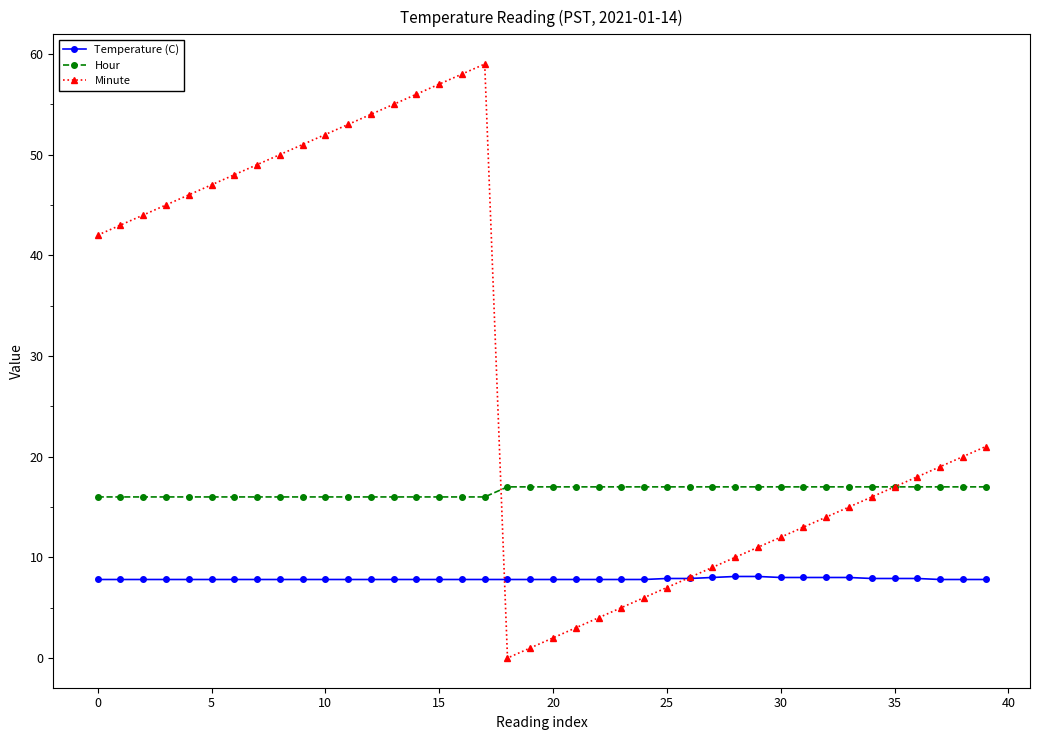

True or false: Hour and Temperature (C) intersect in this chart.

False